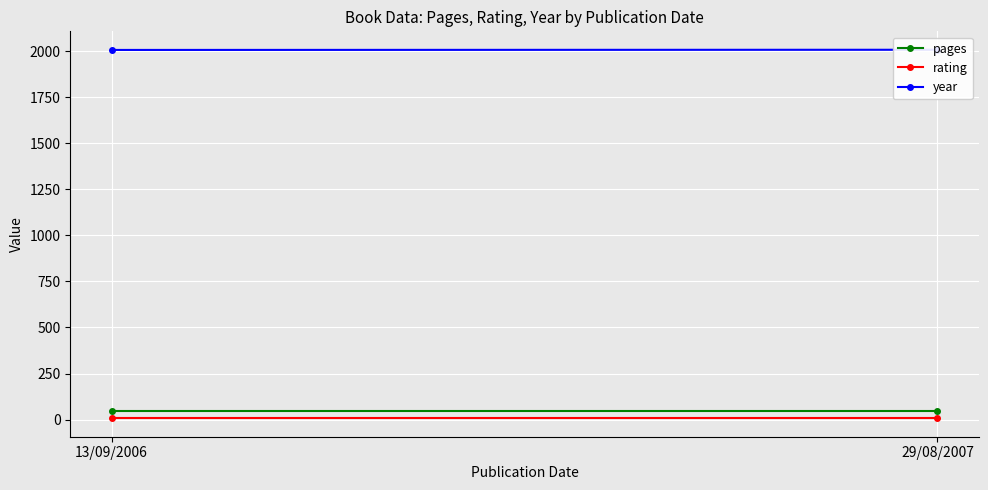

What is the average value of the year series?

2006